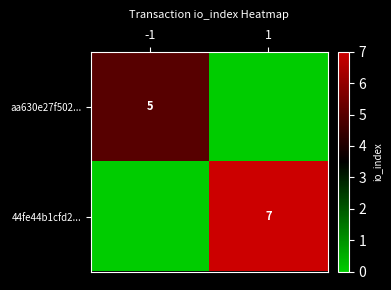

The aa630e27f502... series shows 5 at -1. True or false?

True